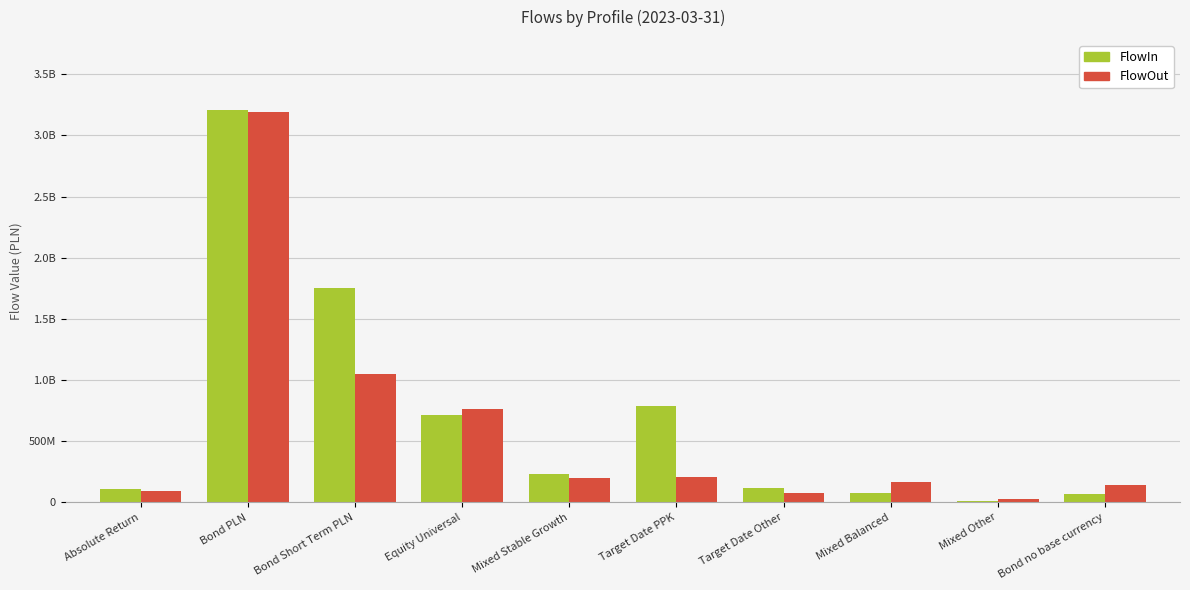

What are all the series names shown in the legend?

FlowIn, FlowOut